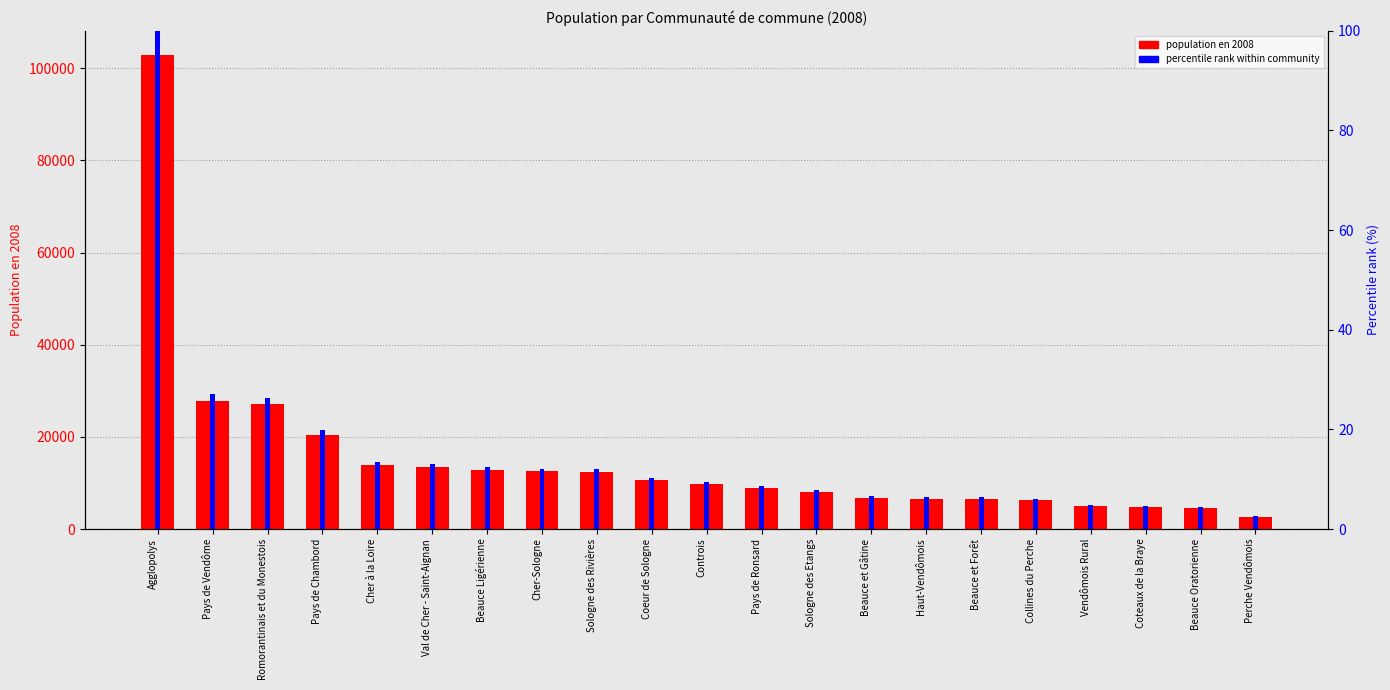

What is the approximate value of population en 2008 at Pays de Chambord?

20397.0